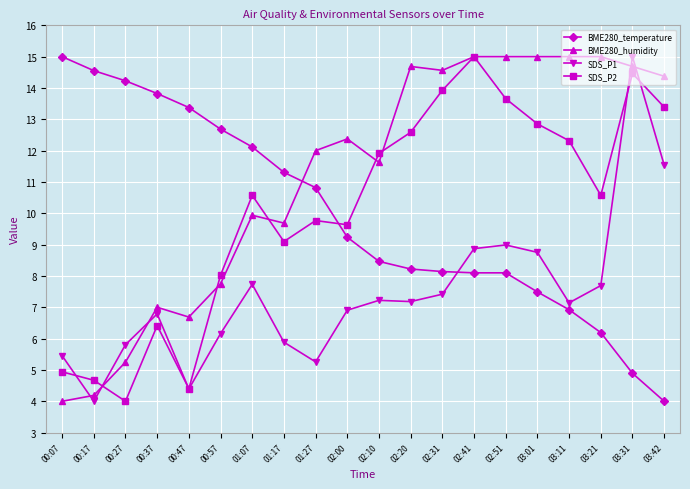

Where is the first local maximum for BME280_humidity?

00:37